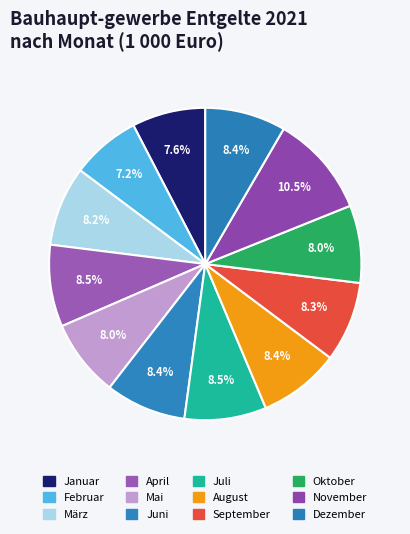

Count the number of slices in the pie.

12